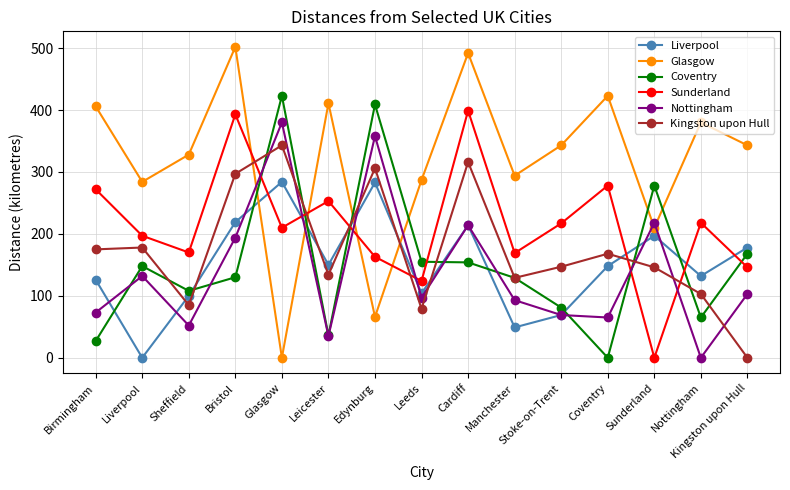

The Coventry series shows 40 at Nottingham. True or false?

False